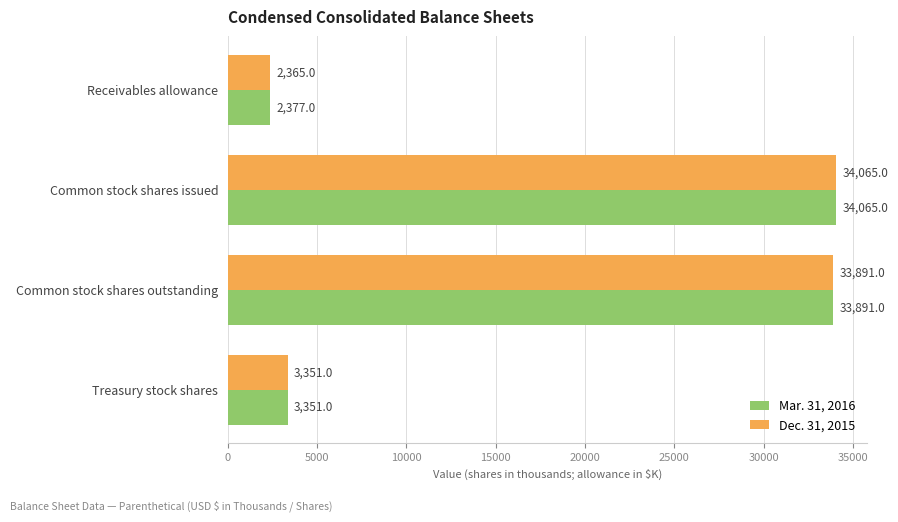

The value of Dec. 31, 2015 at Treasury stock shares is 994. True or false?

False